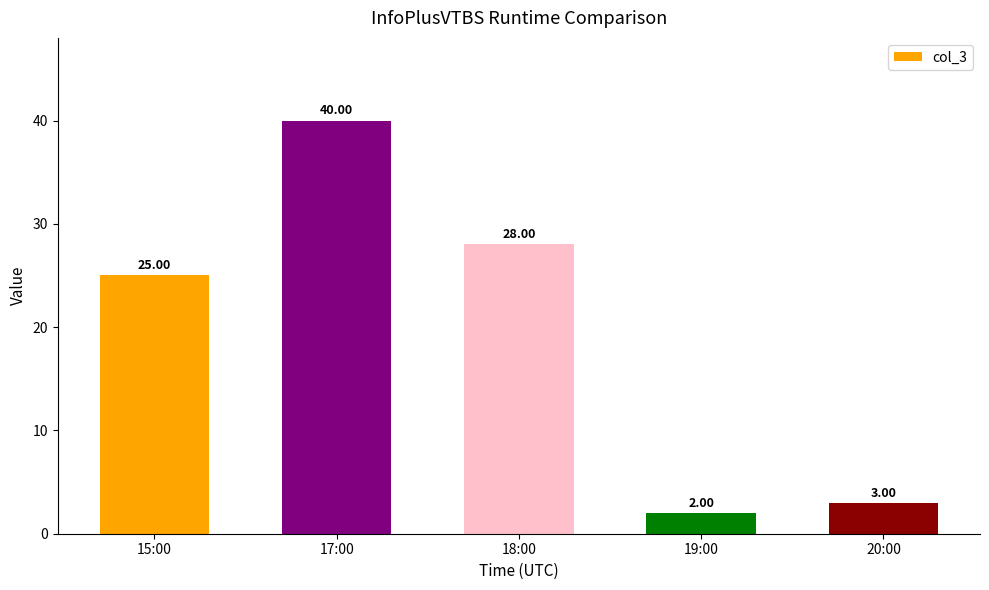

What is the sum of all values?

98